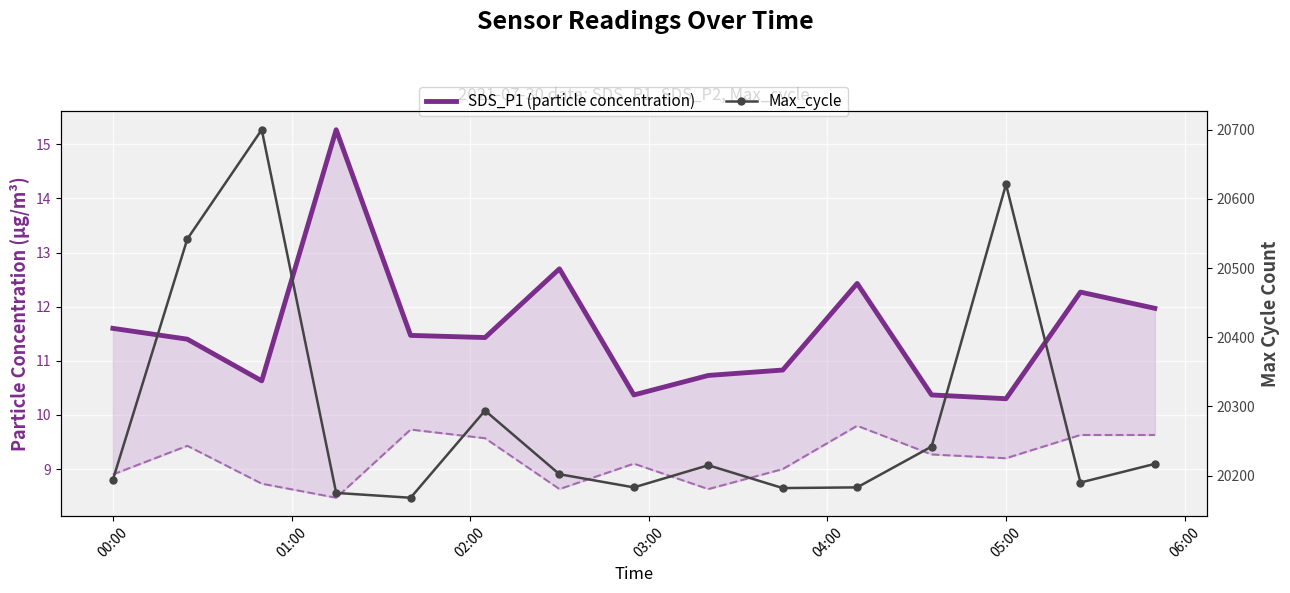

True or false: SDS_P1 (particle concentration) and Max_cycle cross at least once.

False